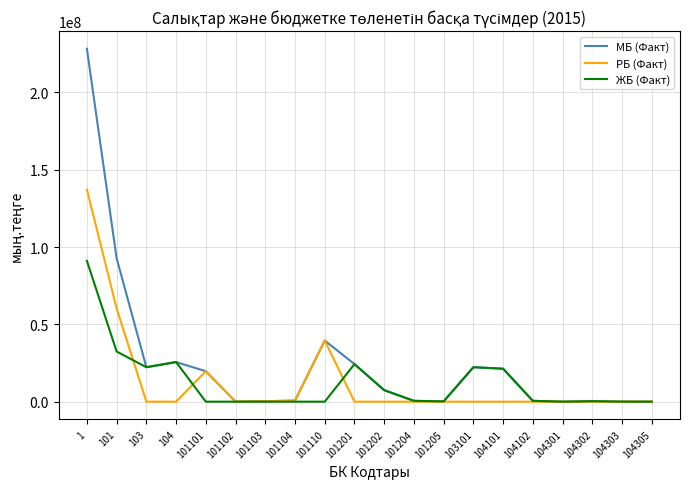

Between 104 and 101103, which series saw the biggest shift?

ЖБ (Факт)